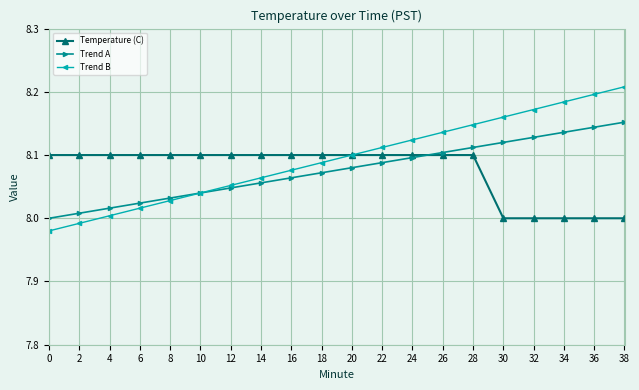

Rank the series at 0 from highest to lowest value.

Temperature (C), Trend A, Trend B